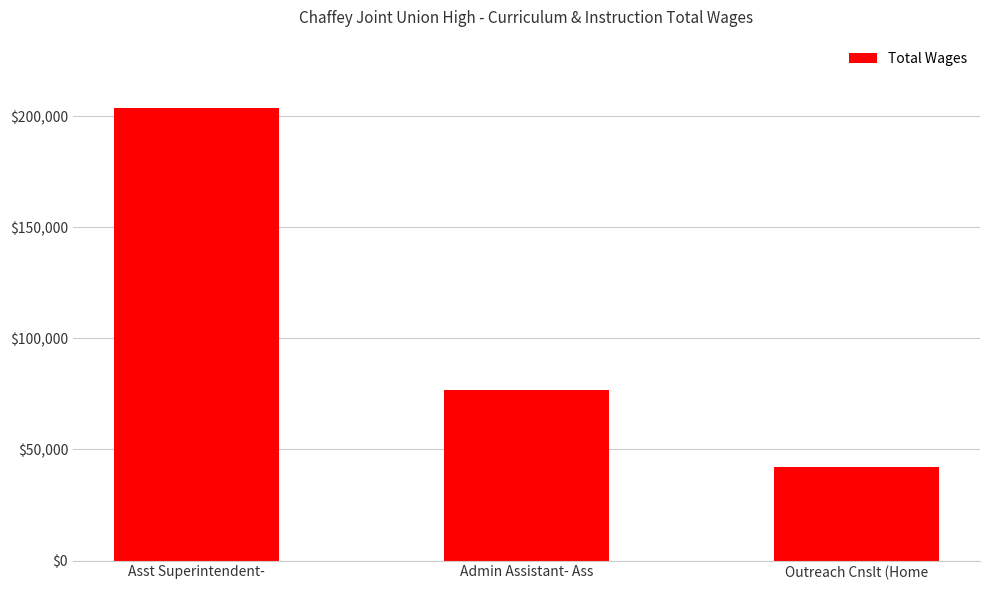

At which label does the data first exceed 76925?

Asst Superintendent-